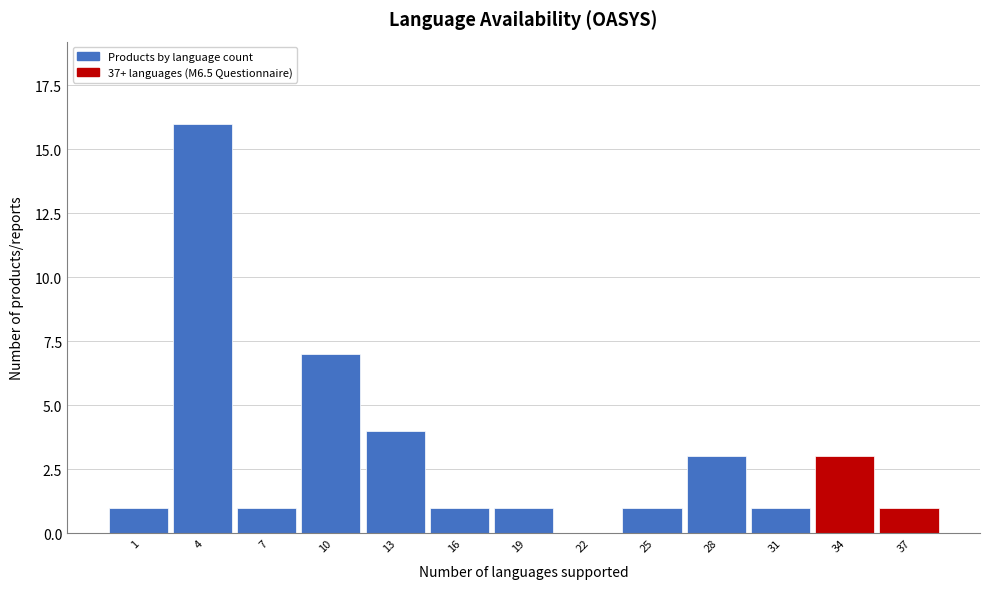

Reading left to right, extract all data points from this chart.

1=1	4=16	7=1	10=7	13=4	16=1	19=1	22=0	25=1	28=3	31=1	34=3	37=1